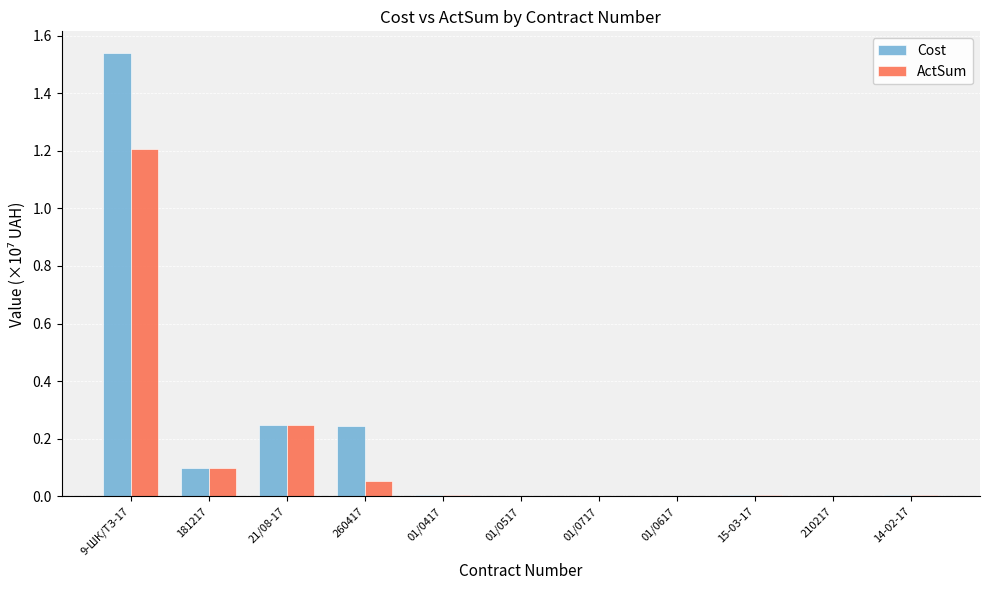

Does the chart contain stacked bars?

No